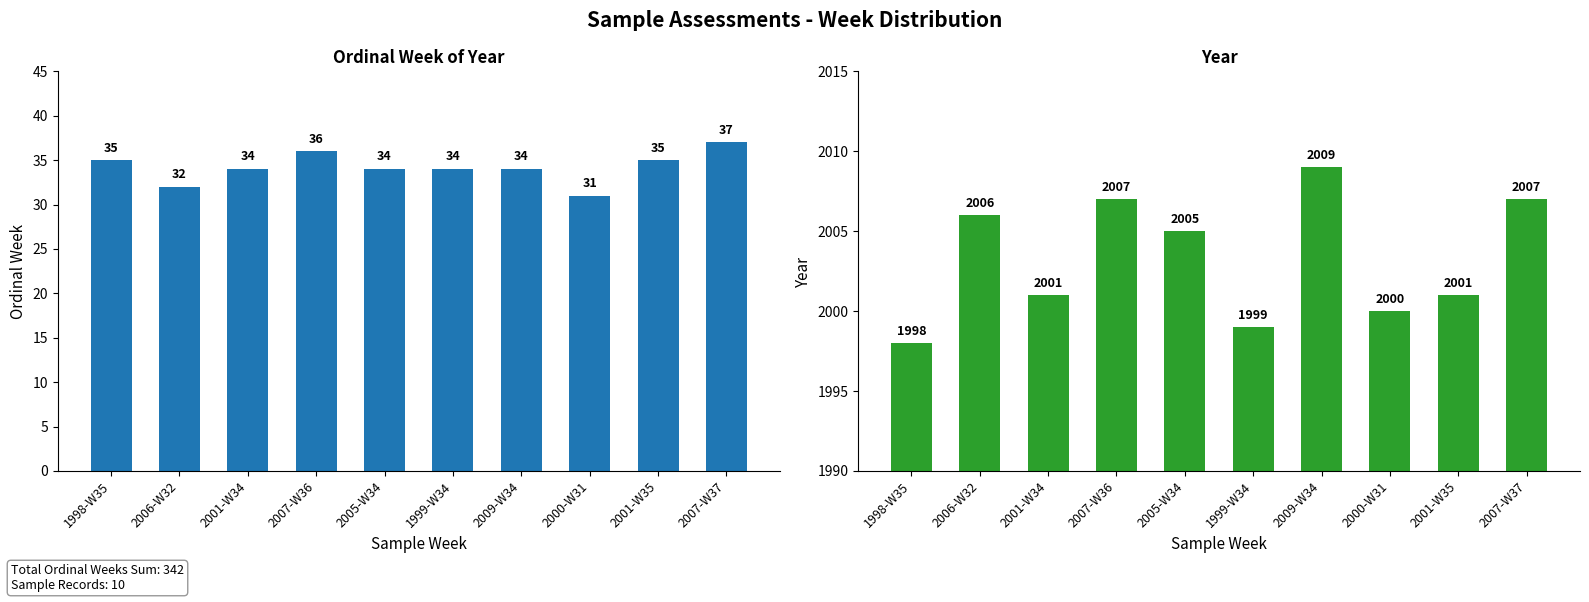

Is it true that Ordinal Week of Year equals 15 at 2009-W34?

False